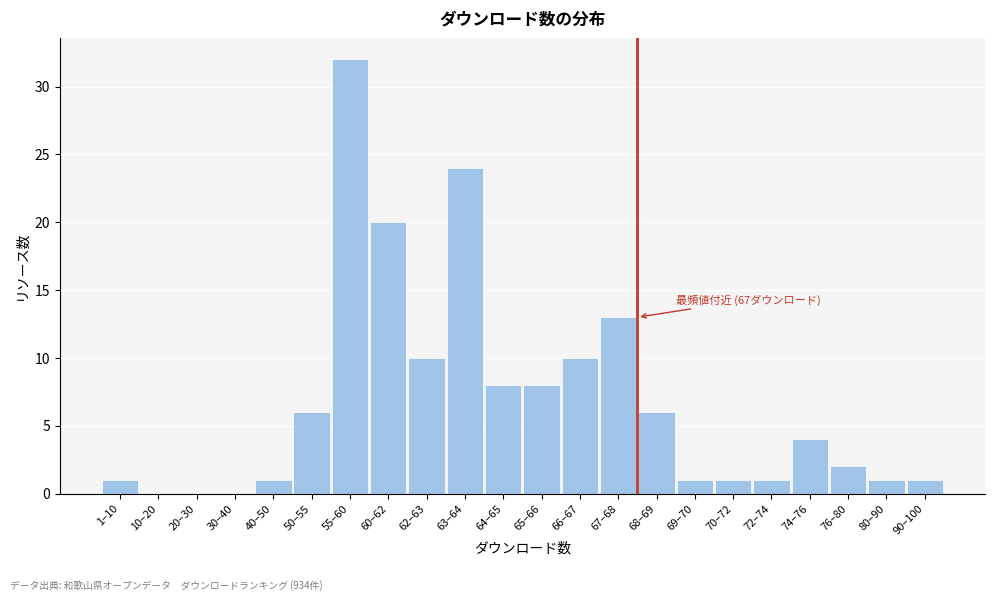

Reading left to right, what are all the values shown in this chart?

1–10=1	10–20=0	20–30=0	30–40=0	40–50=1	50–55=6	55–60=32	60–62=20	62–63=10	63–64=24	64–65=8	65–66=8	66–67=10	67–68=13	68–69=6	69–70=1	70–72=1	72–74=1	74–76=4	76–80=2	80–90=1	90–100=1